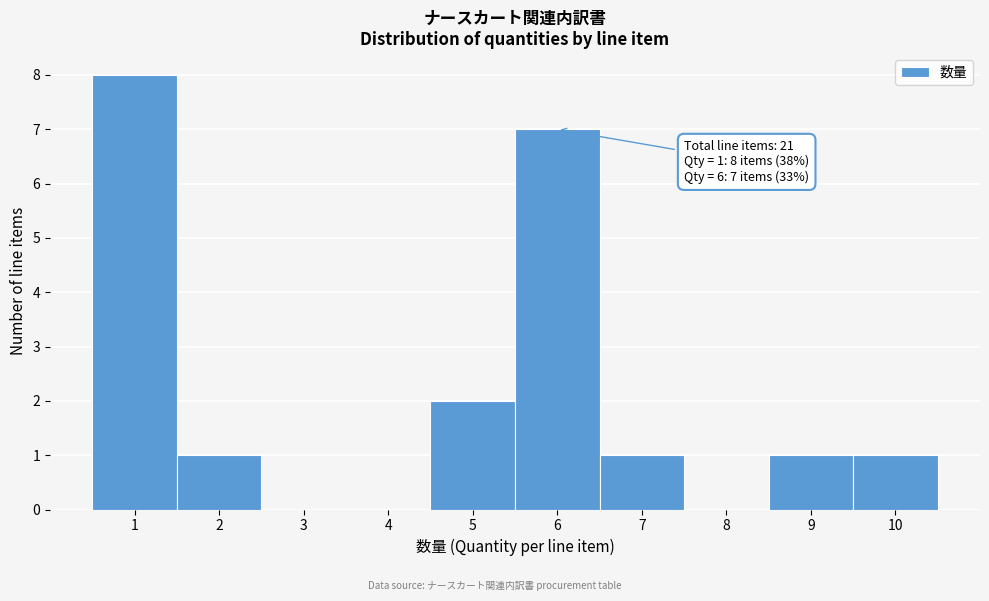

Over which range of the x-axis is the bar tallest?

0.5 to 1.5